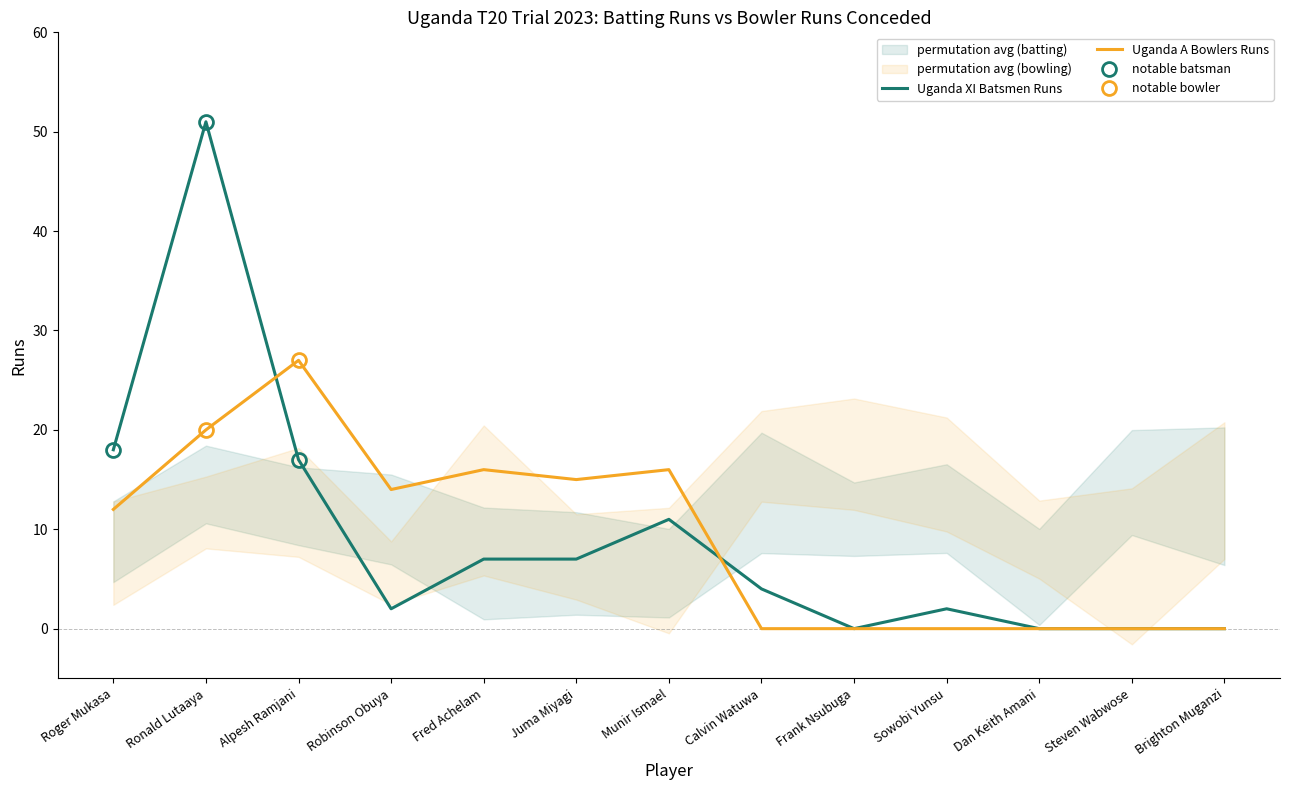

Which category has the highest value in the Uganda A Bowlers Runs series?

Alpesh Ramjani